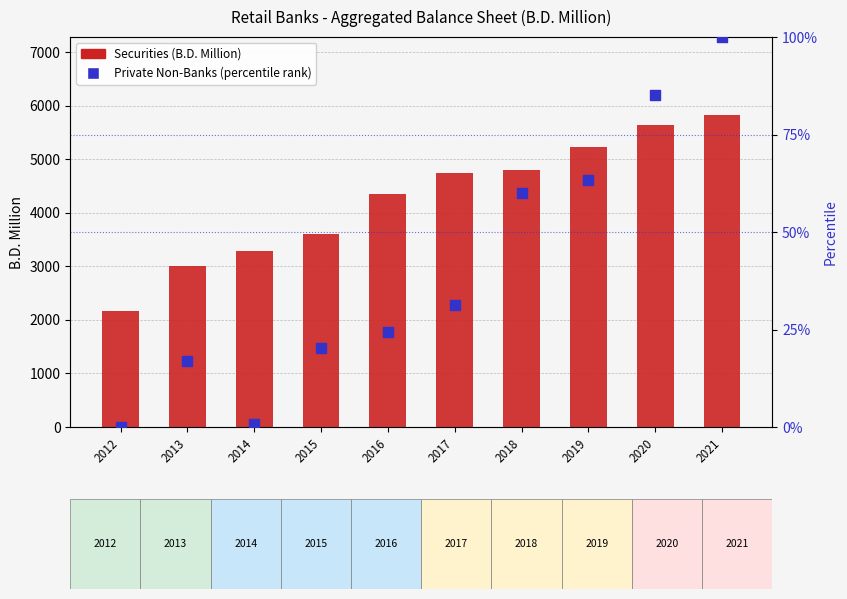

Which series contains the highest Y value?

Securities (B.D. Million)